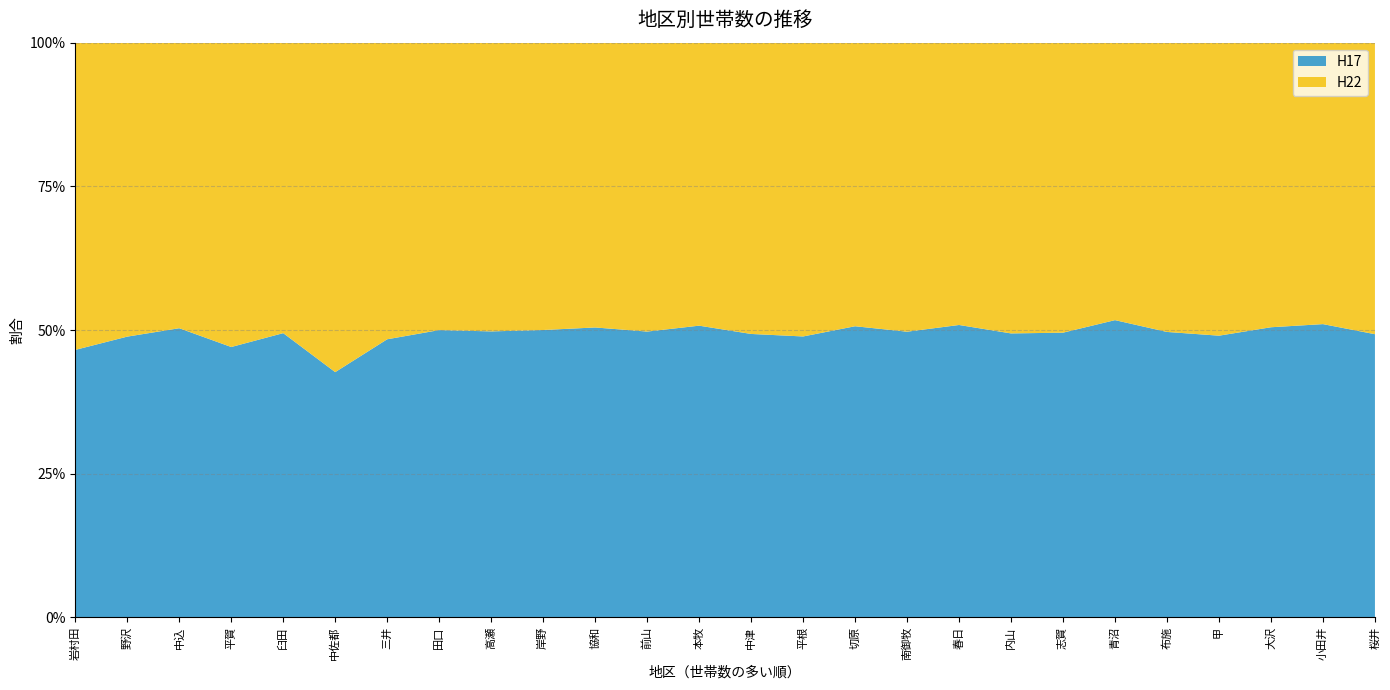

Reading right to left, transcribe all the data shown in this chart.

H17: 協和=1084	春日=785	布施=517	本牧=941	南御牧=759	甲=497	中津=863	青沼=572	田口=1760	切原=851	臼田=1999	志賀=534	三井=1845	内山=625	平賀=1908	中込=3323	大沢=526	前山=914	岸野=1083	桜井=372	野沢=3356	高瀬=1130	中佐都=1467	平根=827	小田井=448	岩村田=6376
H22: 協和=1065	春日=758	布施=524	本牧=913	南御牧=768	甲=517	中津=887	青沼=534	田口=1761	切原=829	臼田=2043	志賀=544	三井=1968	内山=640	平賀=2148	中込=3282	大沢=516	前山=924	岸野=1083	桜井=383	野沢=3514	高瀬=1141	中佐都=1971	平根=865	小田井=430	岩村田=7324